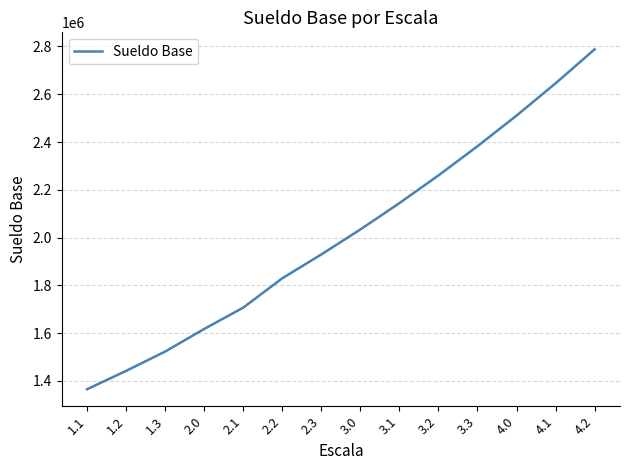

Reading left to right, extract all data points from this chart.

1364880	1441732	1522630	1617242	1706585	1829349	1929199	2033805	2144035	2260041	2382330	2510568	2645747	2788004